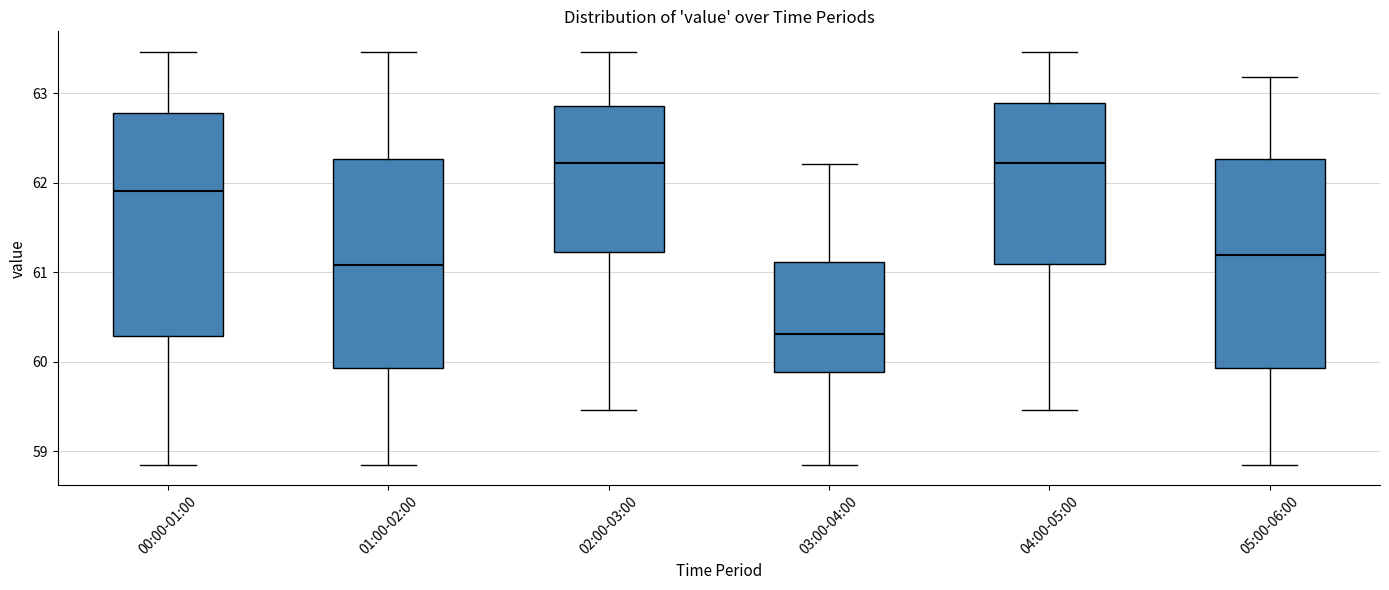

Reading left to right, transcribe this box plot: for each box, give where its median line is, the range the box spans, and where its two whiskers end, as read against the y-axis. The values are not printed on the chart, so give them approximately, as read against the axis.

00:00-01:00: median 61.9, box 60.3 to 62.8, whiskers 58.9 to 63.5
01:00-02:00: median 61.1, box 59.9 to 62.3, whiskers 58.9 to 63.5
02:00-03:00: median 62.2, box 61.2 to 62.9, whiskers 59.5 to 63.5
03:00-04:00: median 60.3, box 59.9 to 61.1, whiskers 58.9 to 62.2
04:00-05:00: median 62.2, box 61.1 to 62.9, whiskers 59.5 to 63.5
05:00-06:00: median 61.2, box 59.9 to 62.3, whiskers 58.9 to 63.2